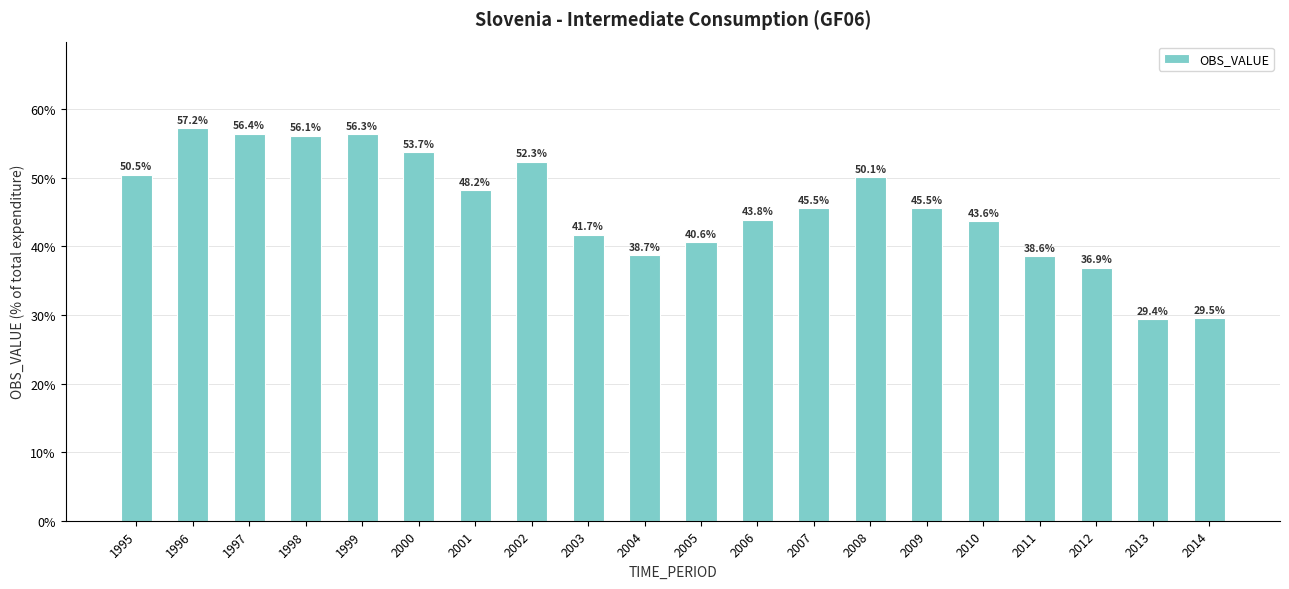

At which category does the chart reach its minimum across all series?

2013